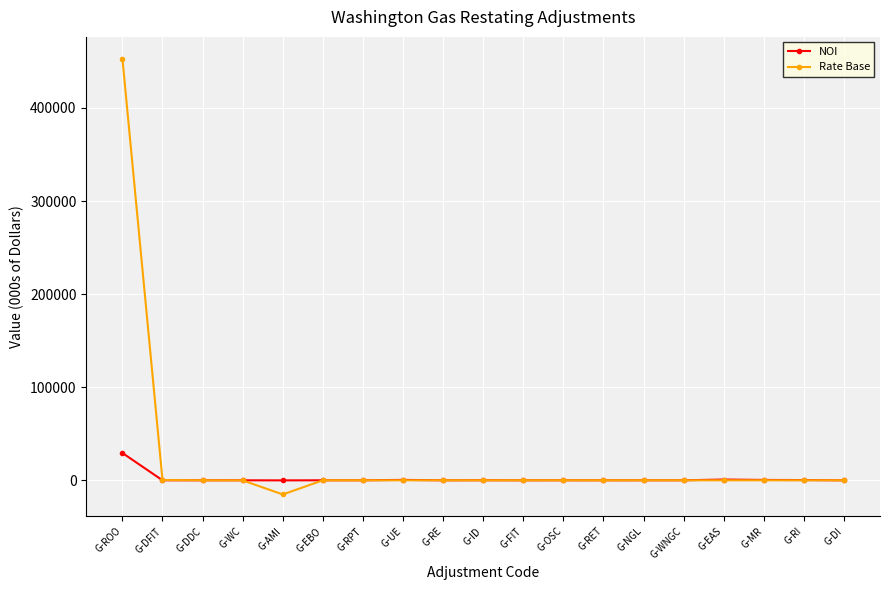

List the series in order of their peak value, lowest first.

NOI, Rate Base